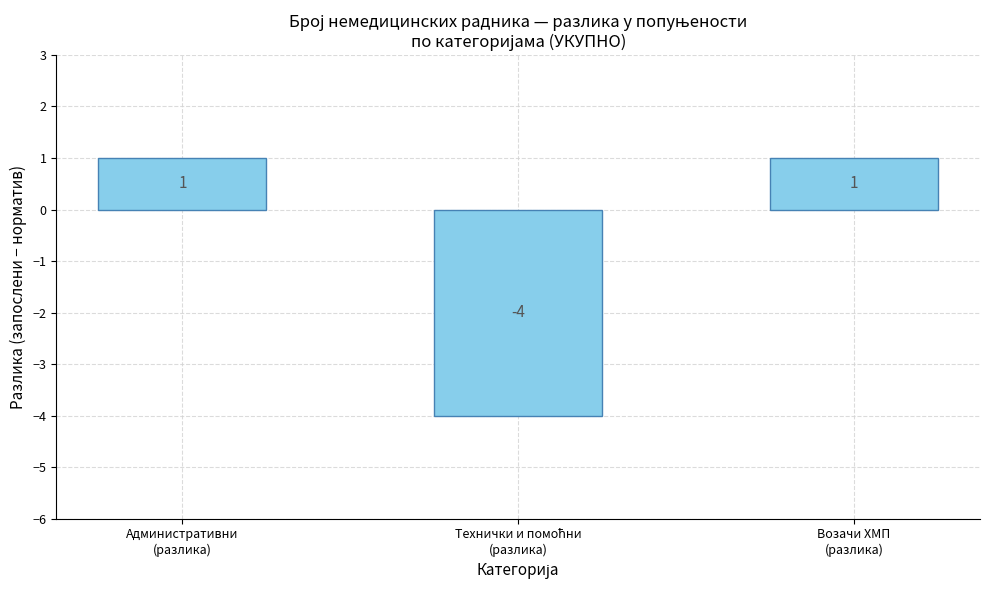

What is the smallest value displayed?

-4